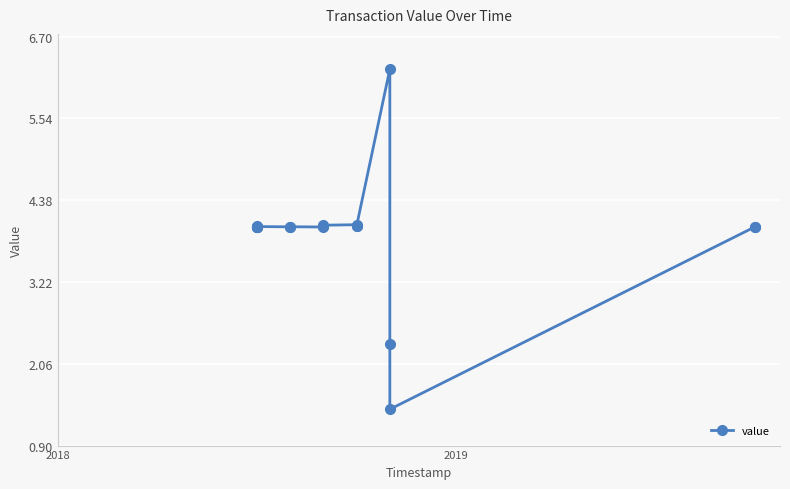

Is this an area chart (filled region under the line)?

No